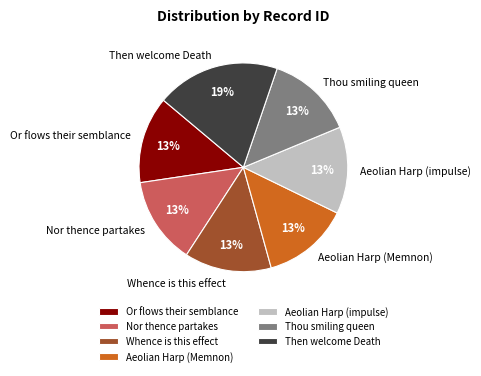

Approximately how many times larger is the value at Aeolian Harp (Memnon) compared to Nor thence partakes?

1.0